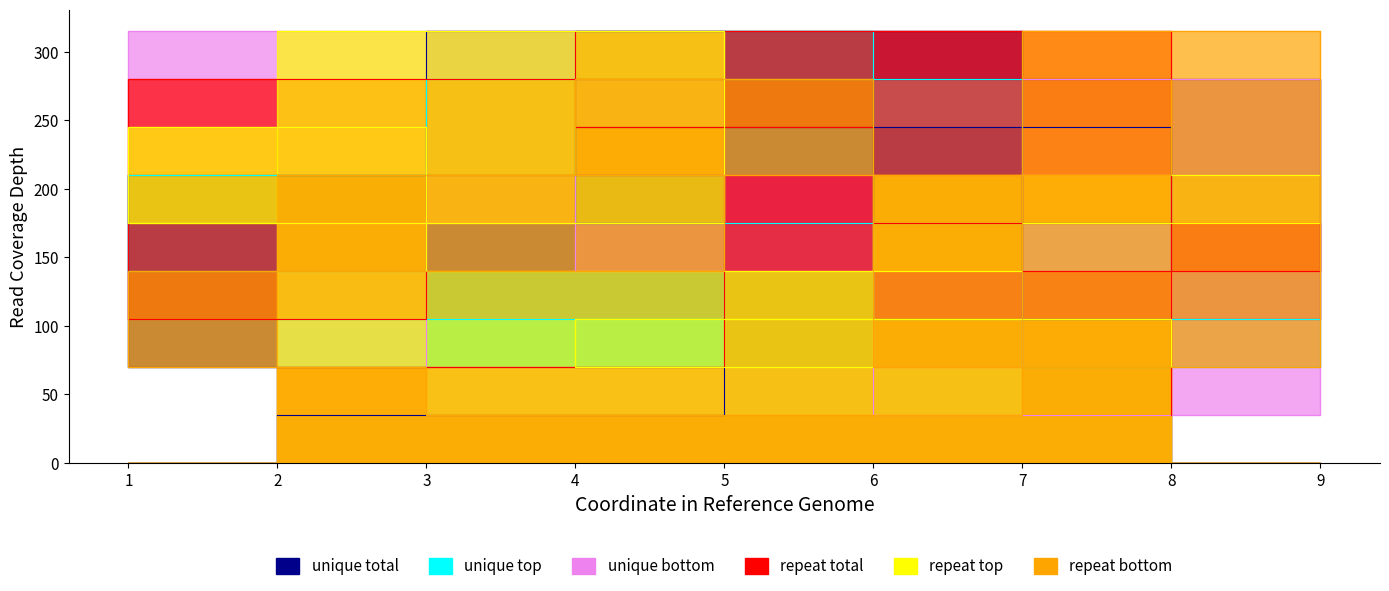

How many values in the repeat total series are below 175?

4